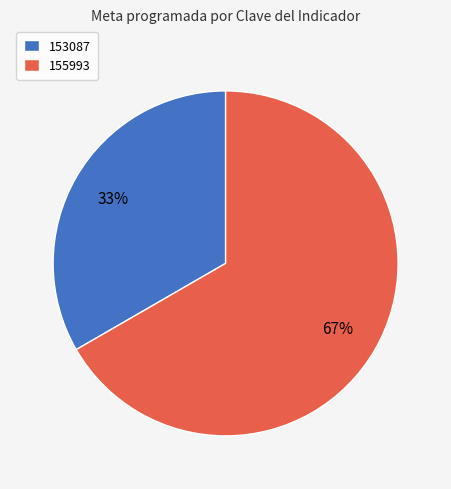

To the nearest percent, what percentage of the pie is 153087?

33%